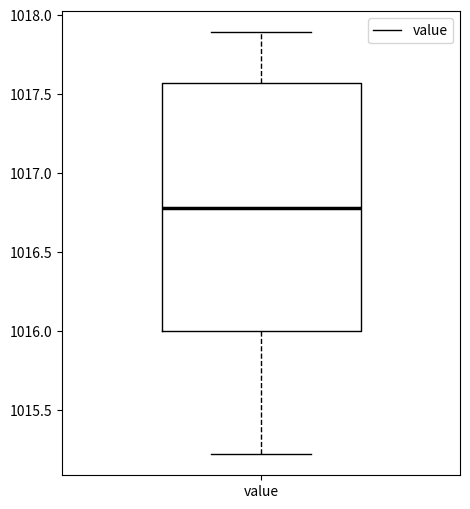

Read this box plot against the y-axis: the position of the median line, the range covered by the box, and the ends of both whiskers. The values are not printed on the chart, so give them approximately, as read against the axis.

median 1016.80, box 1016.00 to 1017.55, whiskers 1015.20 to 1017.90